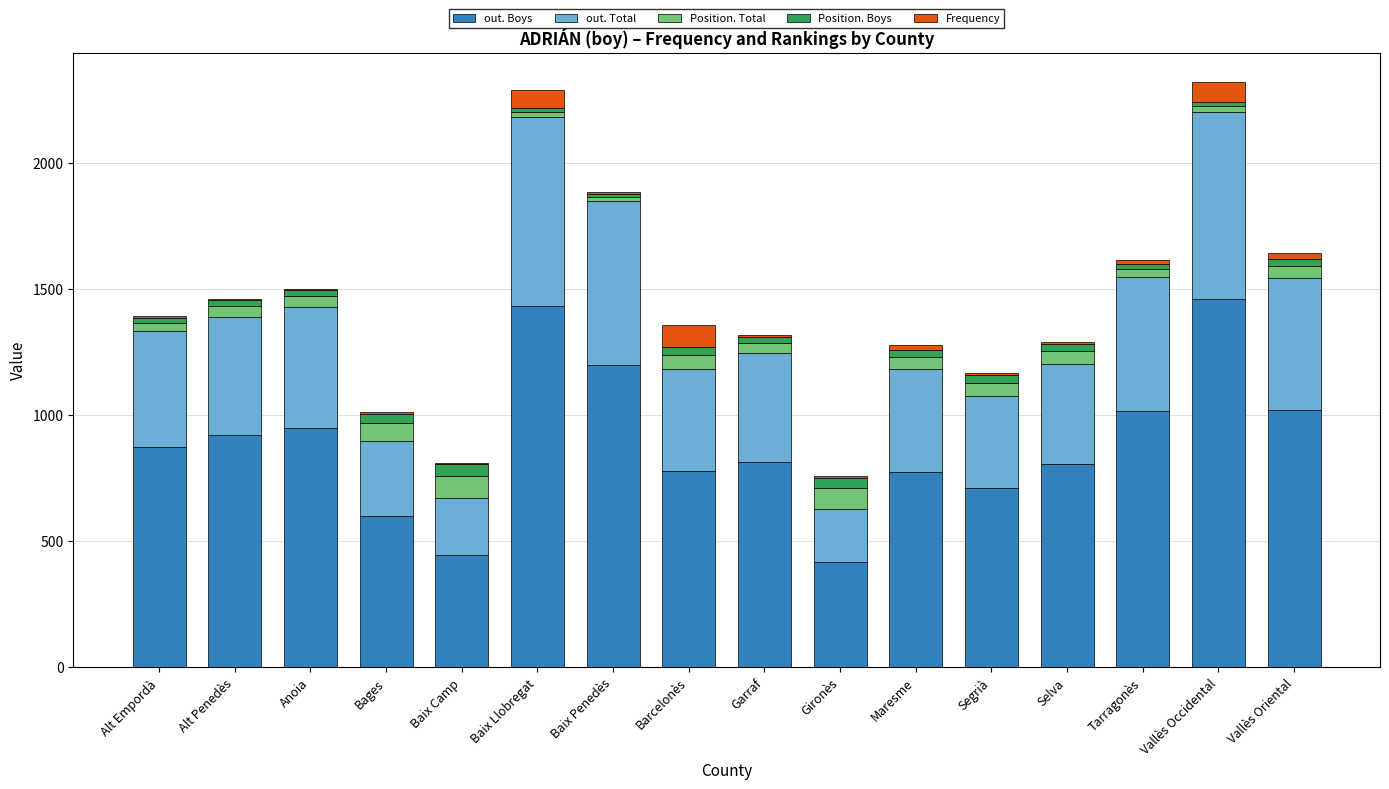

What is the highest value of the out. Boys series?

1462